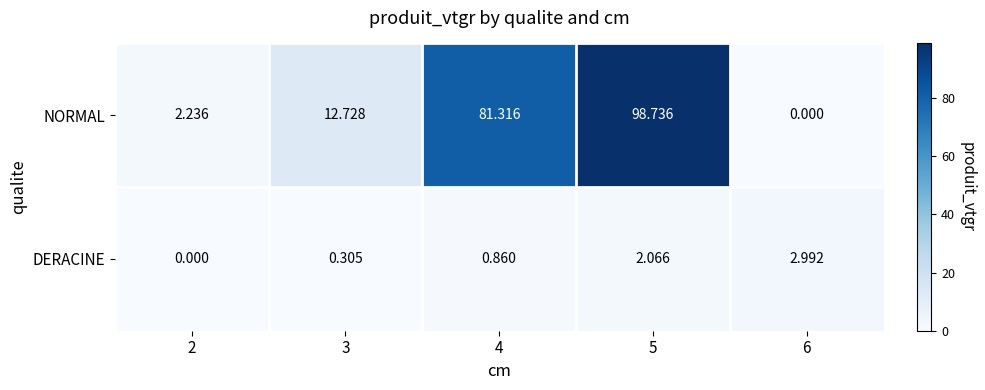

Rank the series at 4 from lowest to highest value.

DERACINE, NORMAL